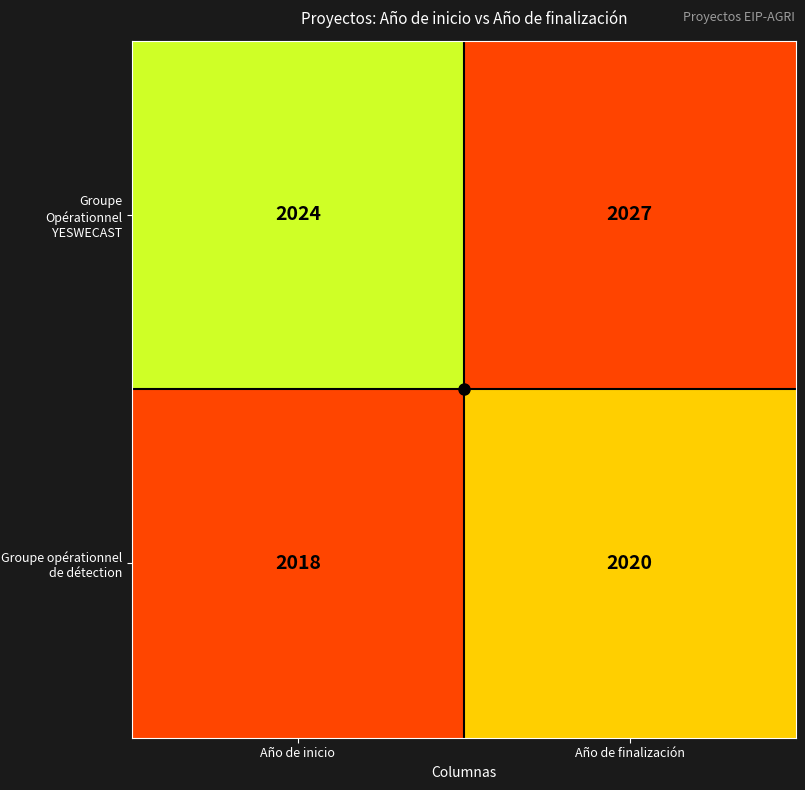

At how many categories does at least one series exceed 2020?

2